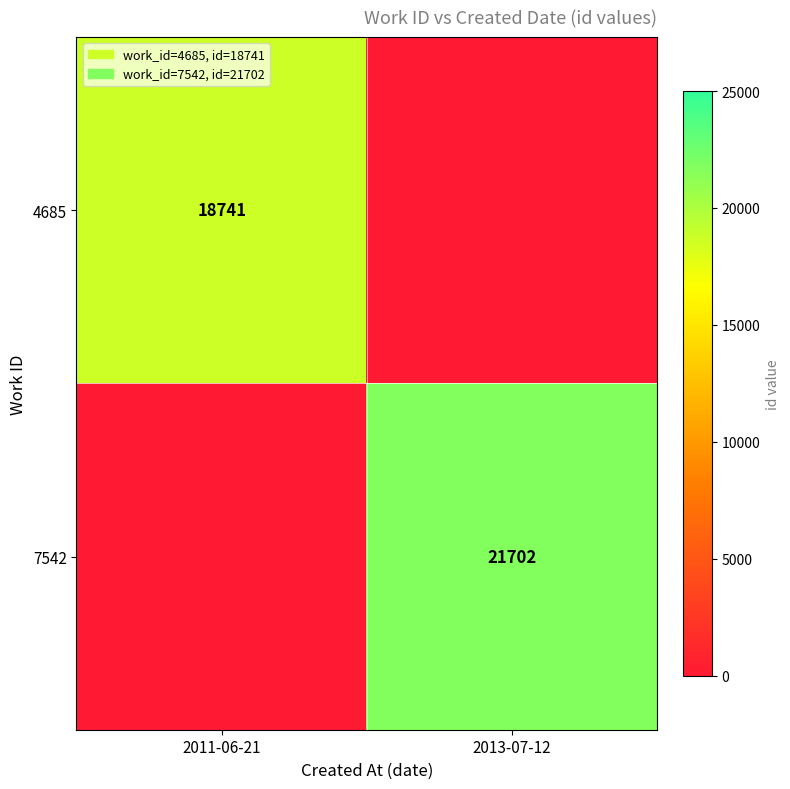

The 7542 series shows 7405 at 2013-07-12. True or false?

False